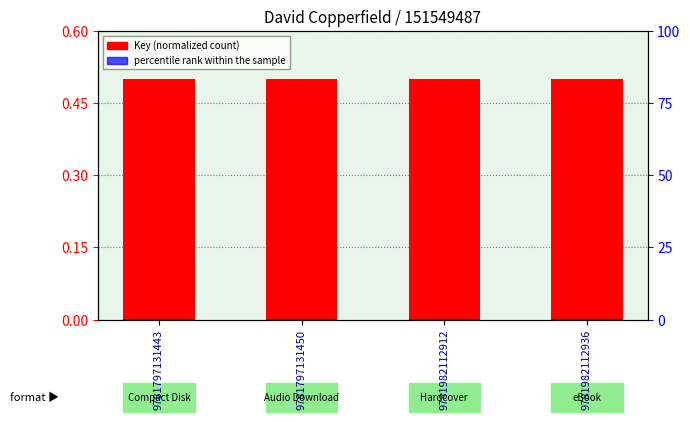

What is the highest value of the percentile rank within the sample series?

0.1